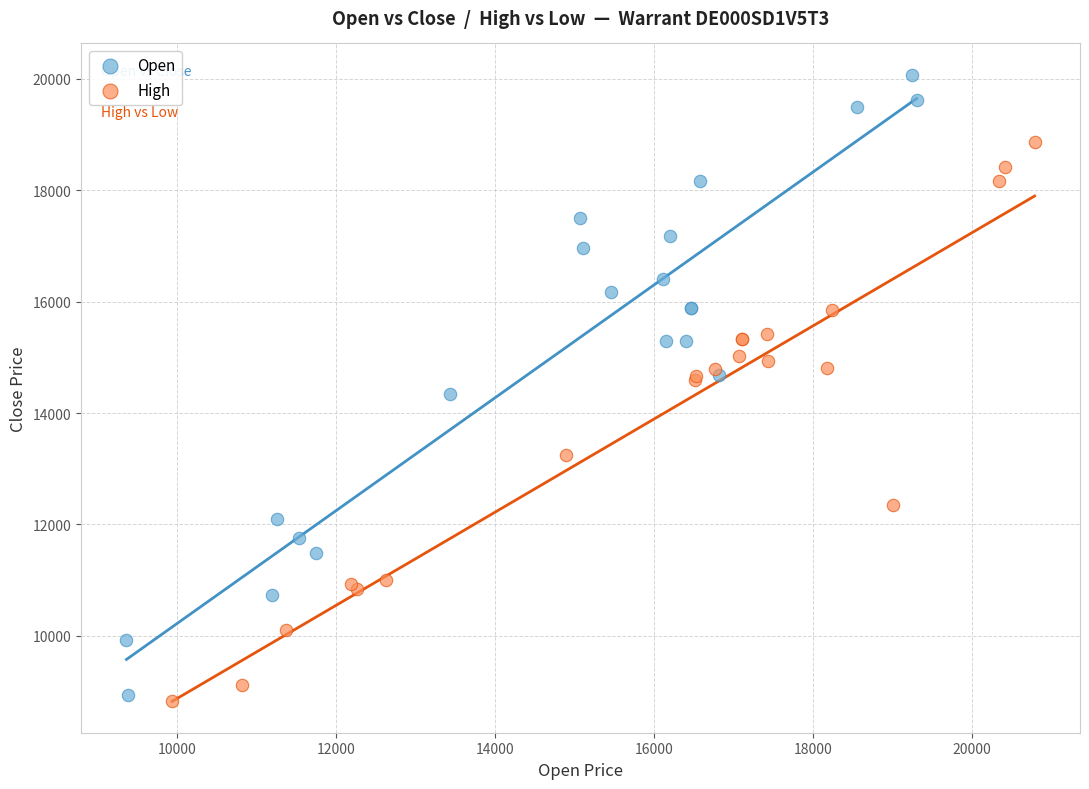

Which series reaches the maximum Y coordinate?

Open